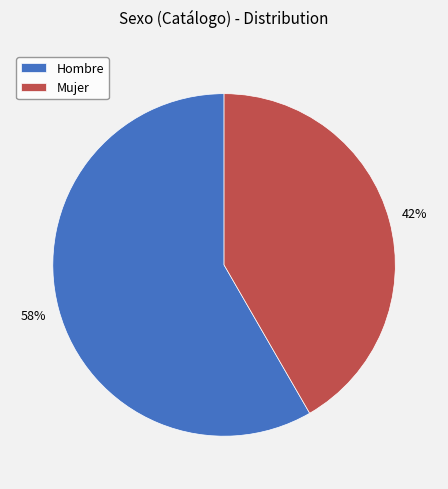

The Mujer slice represents 42% of the pie. True or false?

True